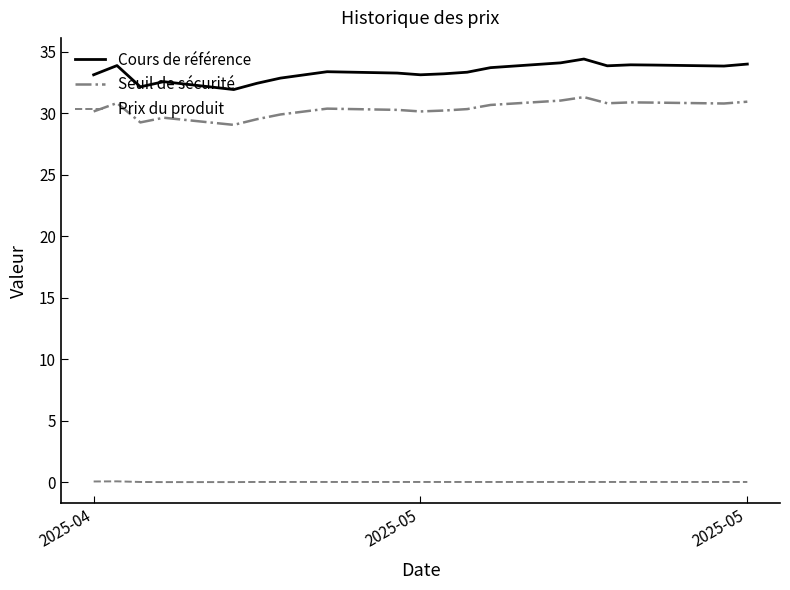

Which series has the largest total across all categories?

Cours de référence